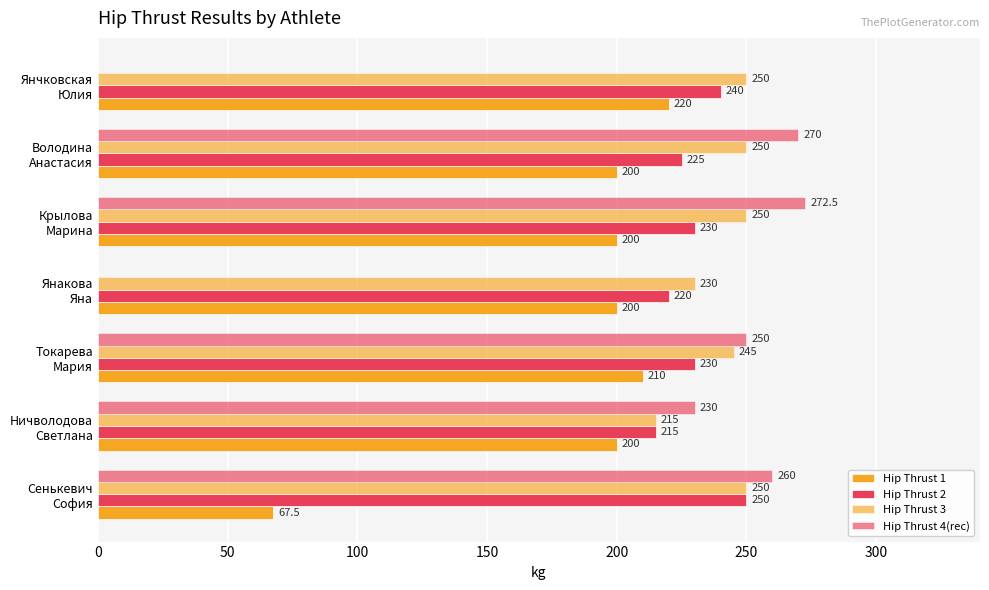

What is the sum of all Hip Thrust 3 values?

1690.0